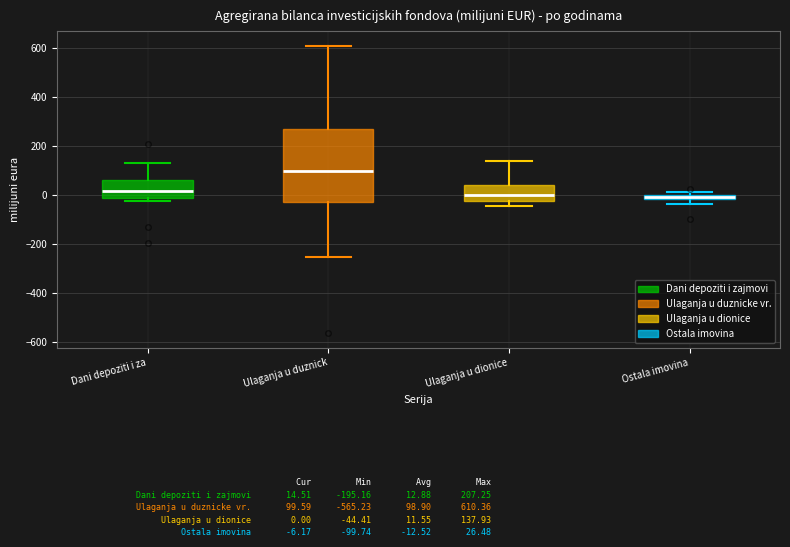

Where does the median line of the box for Dani depoziti i za sit on the y-axis? The values are not printed on the chart, so give them approximately, as read against the axis.

20